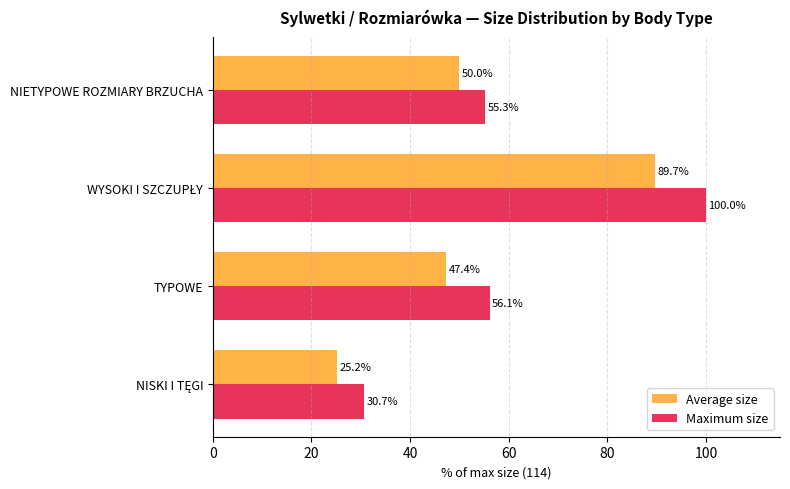

What is the lowest value of the Average size series?

25.2